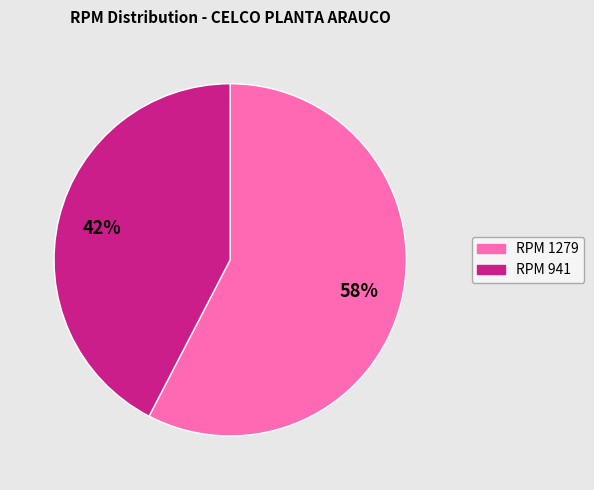

Does any single category account for the majority?

Yes